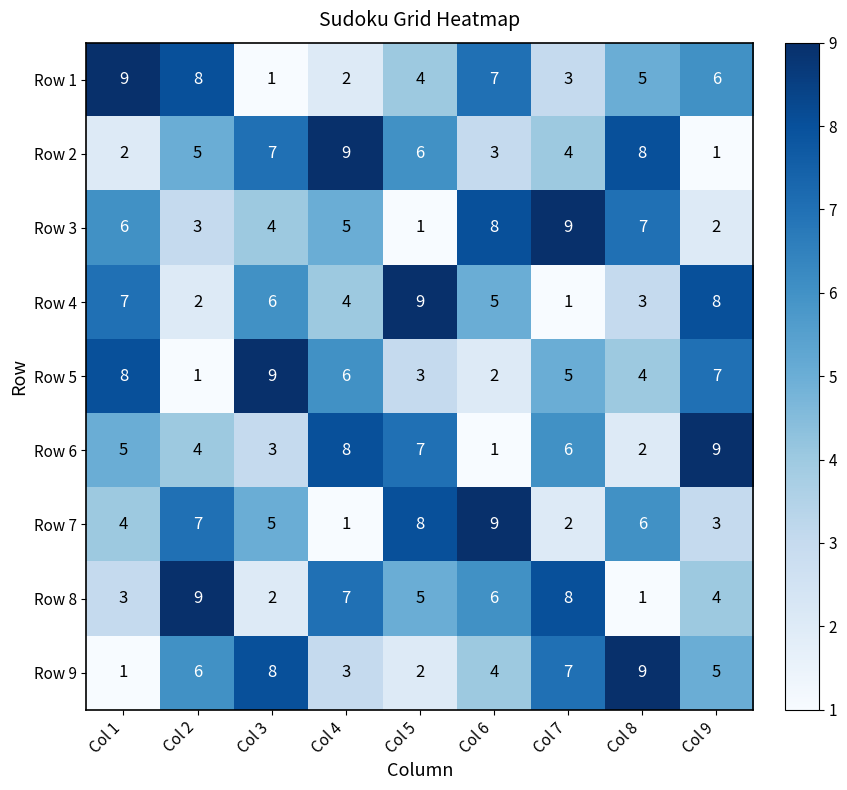

True or false: Row 3 has a value of 6 at Col 1.

True